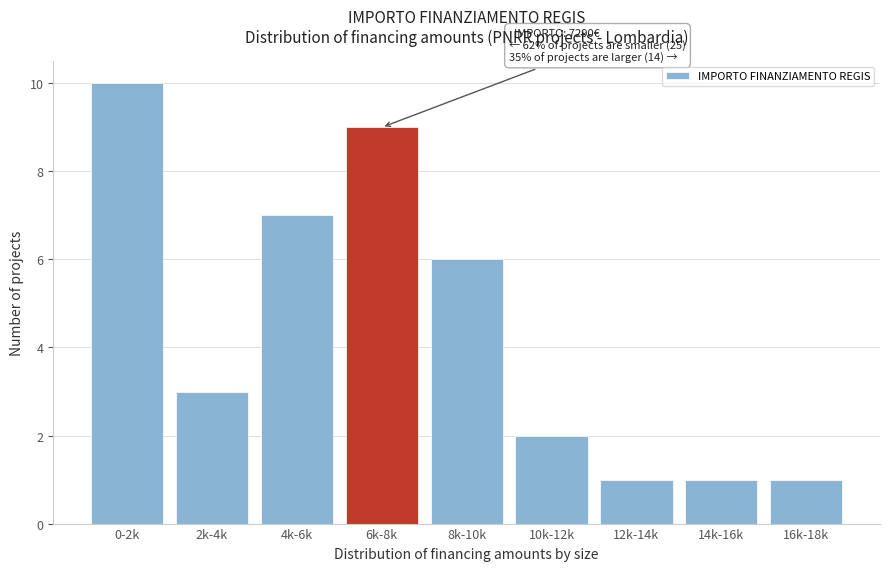

Reading left to right, extract all data points from this chart.

0-2k=10	2k-4k=3	4k-6k=7	6k-8k=9	8k-10k=6	10k-12k=2	12k-14k=1	14k-16k=1	16k-18k=1